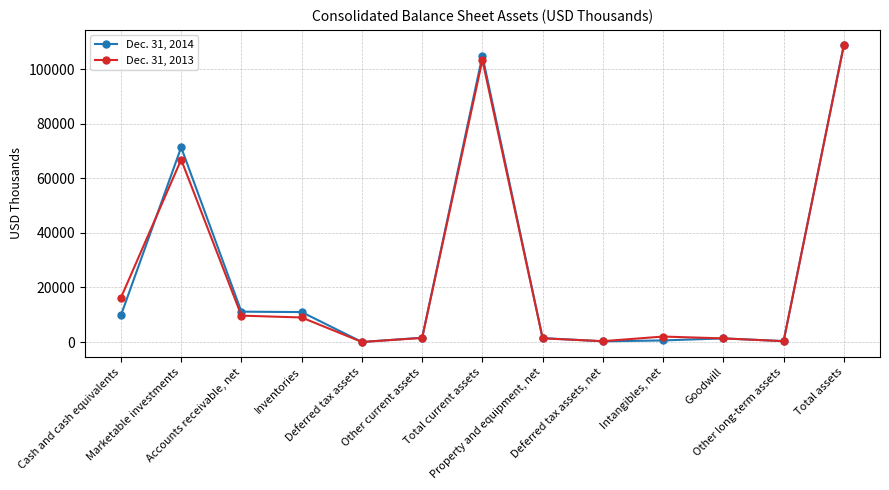

Does the chart display data point markers on the line(s)?

Yes